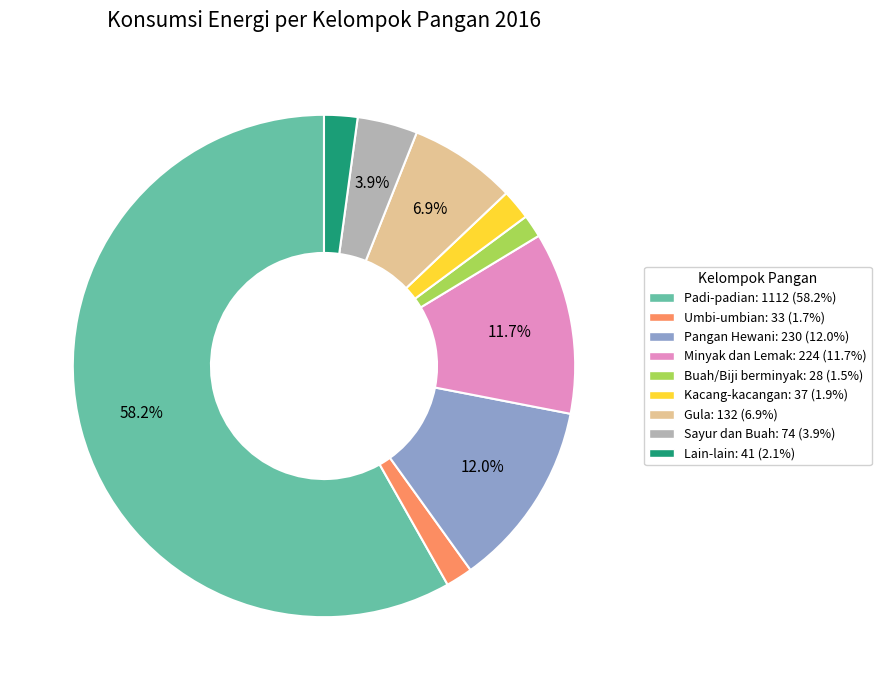

To the nearest percent, what is the difference between the largest and smallest slice percentages?

57%